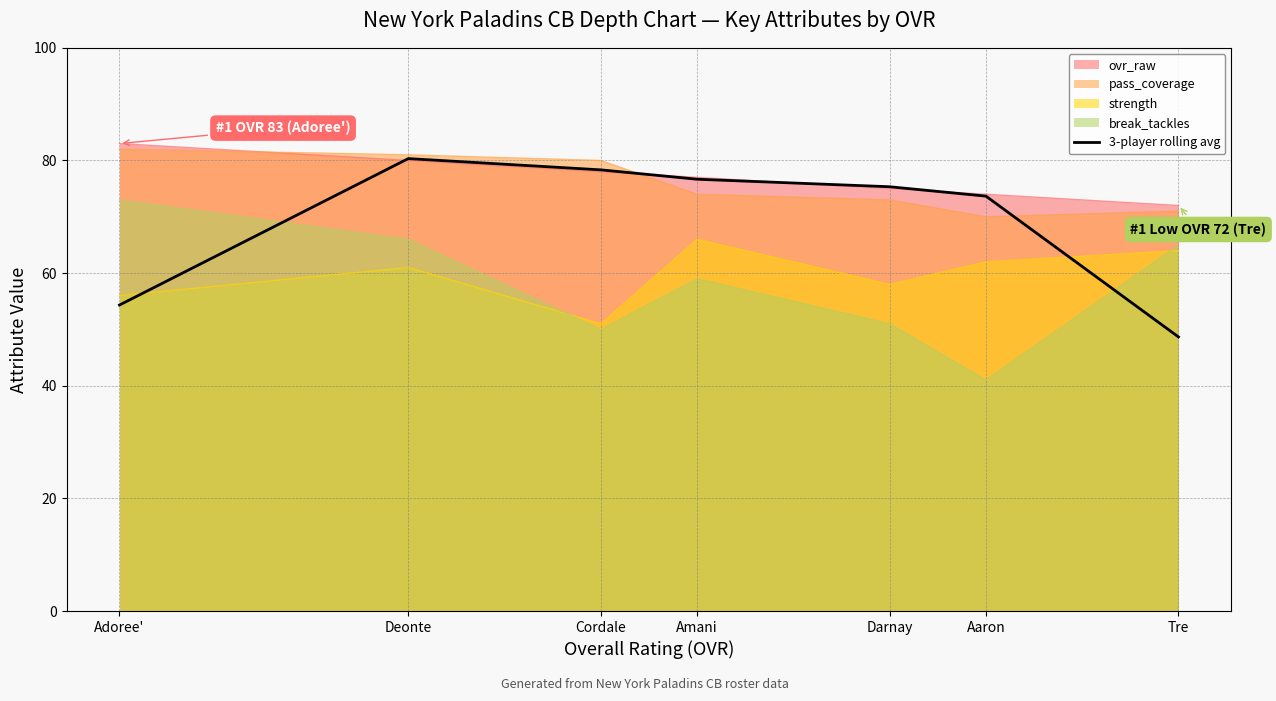

How many data points are less than 75?

3